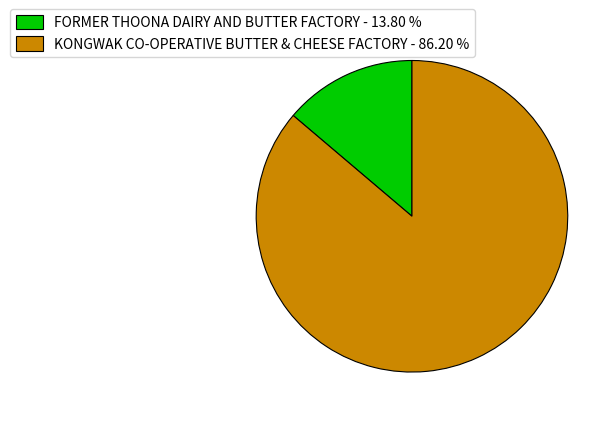

Is KONGWAK CO-OPERATIVE BUTTER & CHEESE FACTORY the majority of the pie?

Yes